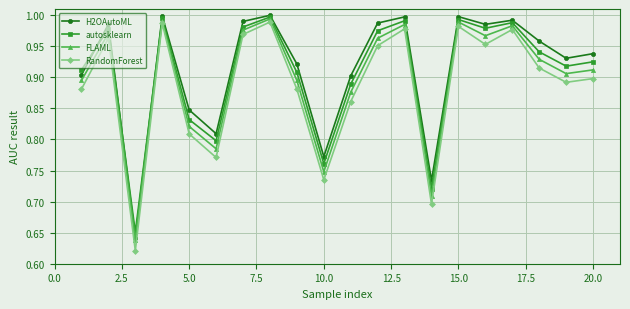

What are all the series names shown in the legend?

H2OAutoML, autosklearn, FLAML, RandomForest